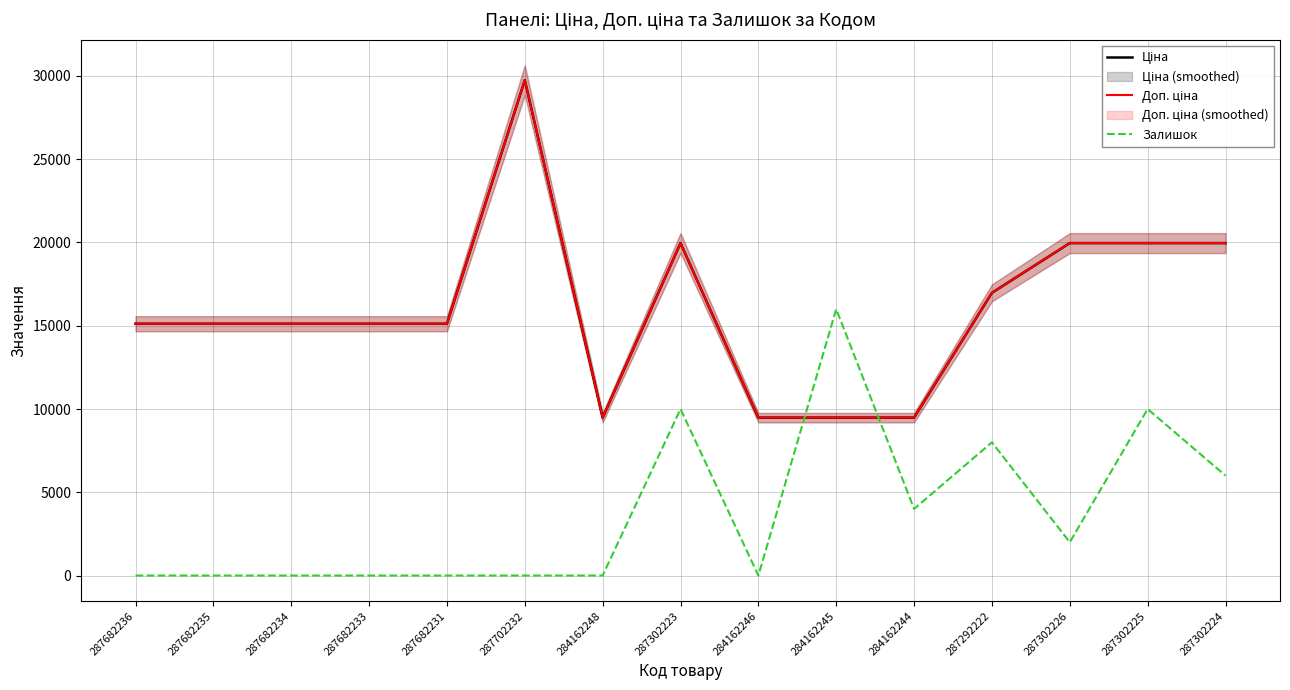

Reading right to left, what are all the values shown in this chart?

Ціна: 19964.2	19964.2	19964.2	16976.3	9480.1	9480.1	9480.1	19964.2	9480.1	29747.2	15120.0	15120.0	15120.0	15120.0	15120.0
Доп. ціна: 19964.2	19964.2	19964.2	16976.3	9480.1	9480.1	9480.1	19964.2	9480.1	29747.2	15120.0	15120.0	15120.0	15120.0	15120.0
Залишок: 6000.0	10000.0	2000.0	8000.0	4000.0	16000.0	0.0	10000.0	0.0	0.0	0.0	0.0	0.0	0.0	0.0